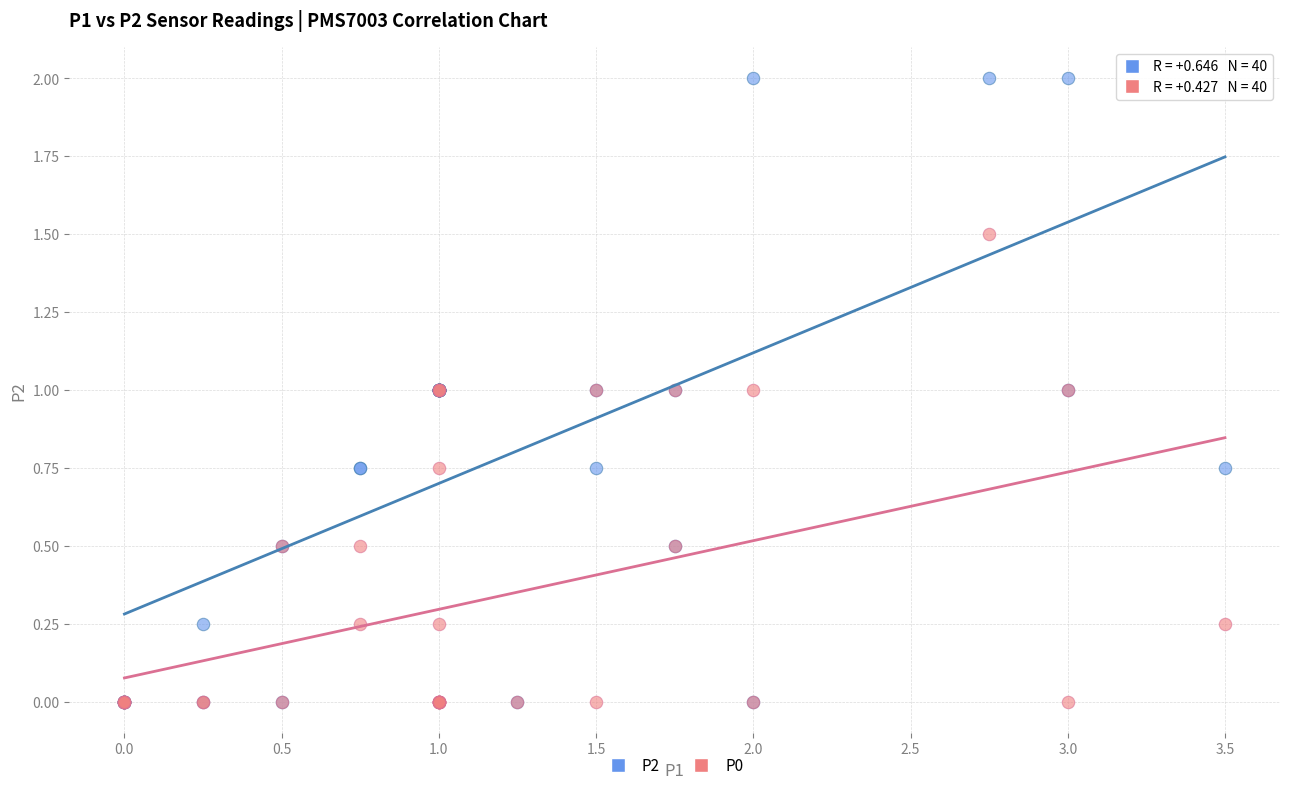

Which series contains the highest Y value?

P2